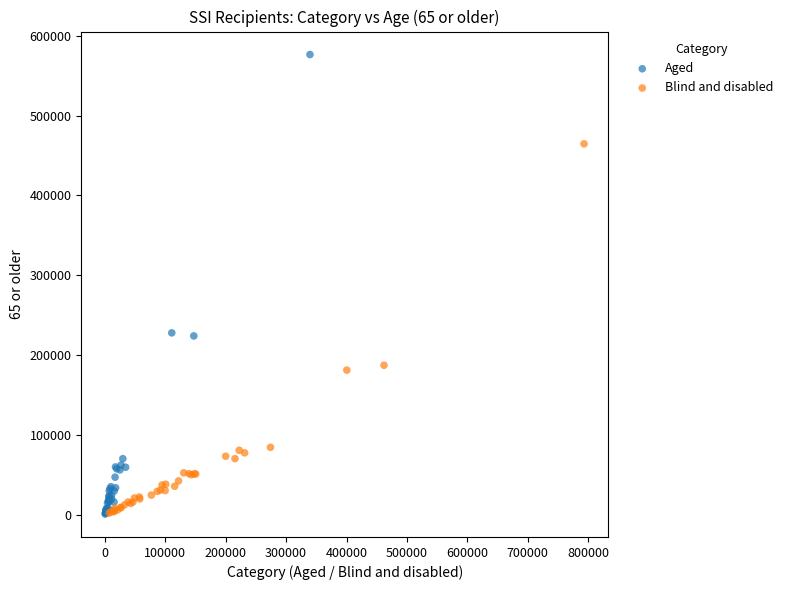

Which series contains the highest Y value?

Aged